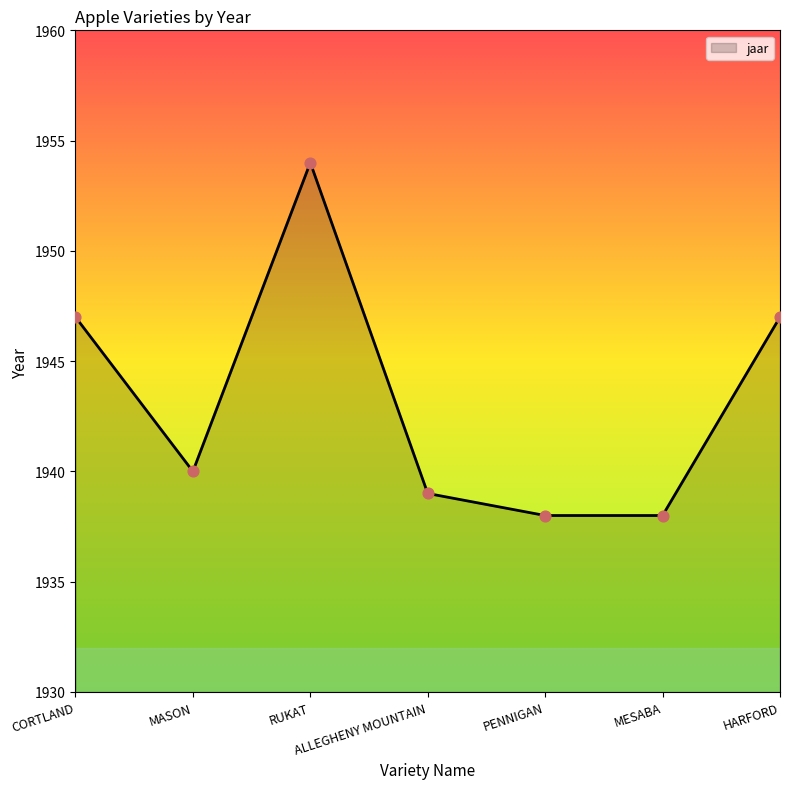

What is the change in value from RUKAT to MESABA?

-16